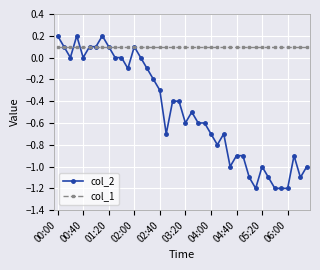

List the series in order of their overall mean, highest first.

col_1, col_2